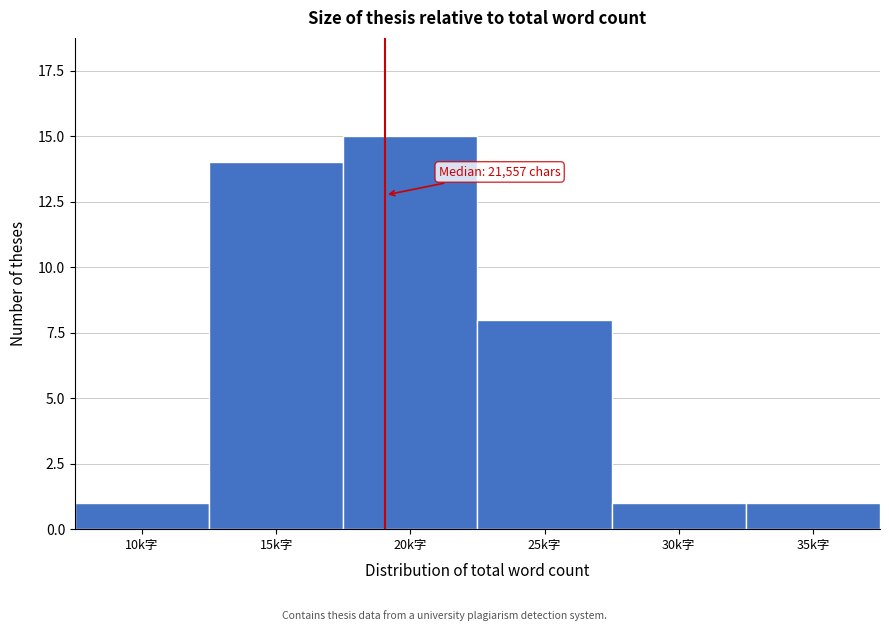

Reading left to right, transcribe all the data shown in this chart.

1	14	15	8	1	1